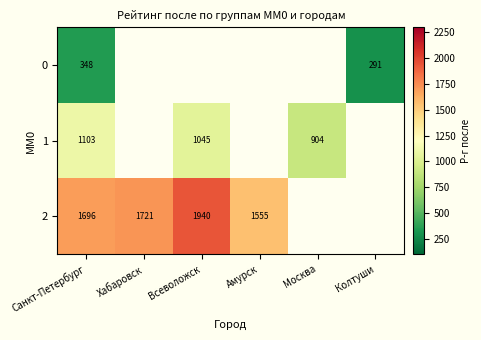

The value of 2 at Всеволожск is 1003. True or false?

False